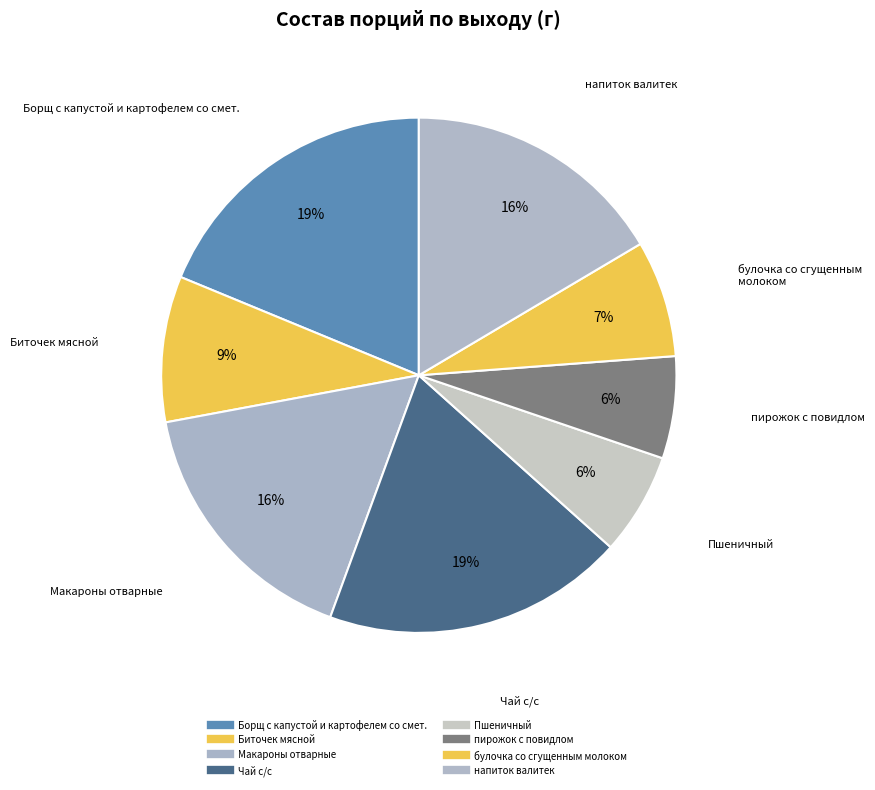

Is пирожок с повидлом the majority of the pie?

No